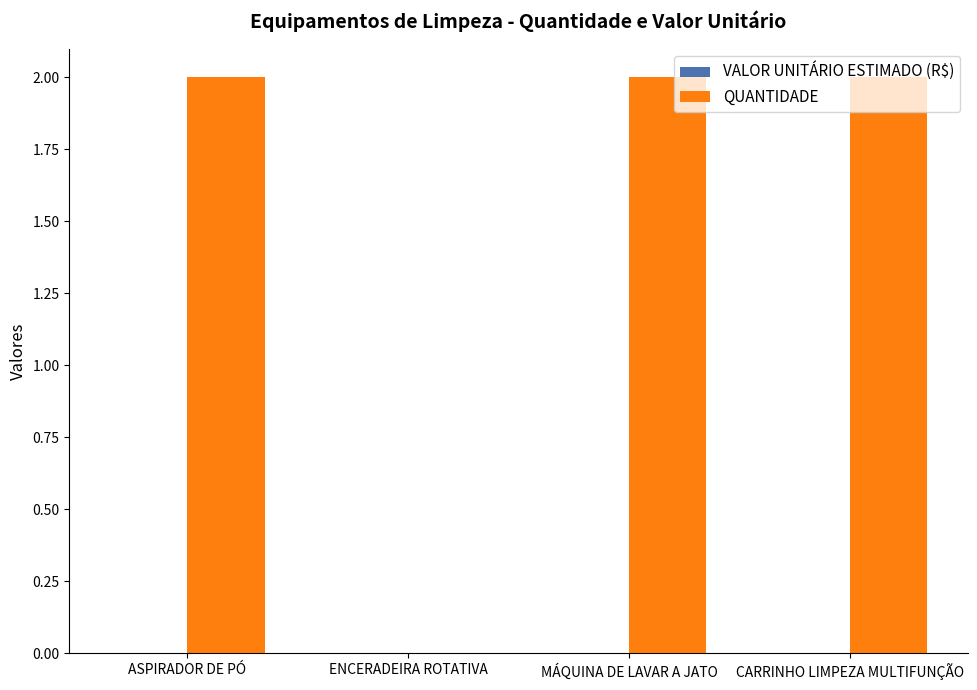

What is the sum of all values?

6